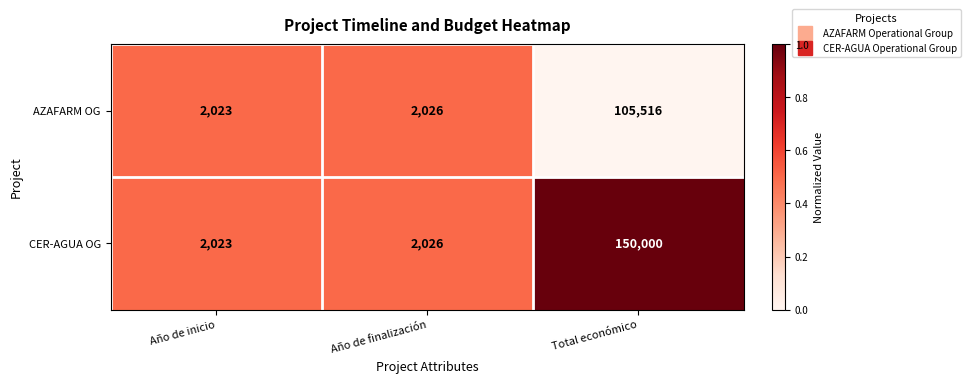

Is it true that CER-AGUA OG equals 994 at Año de inicio?

False